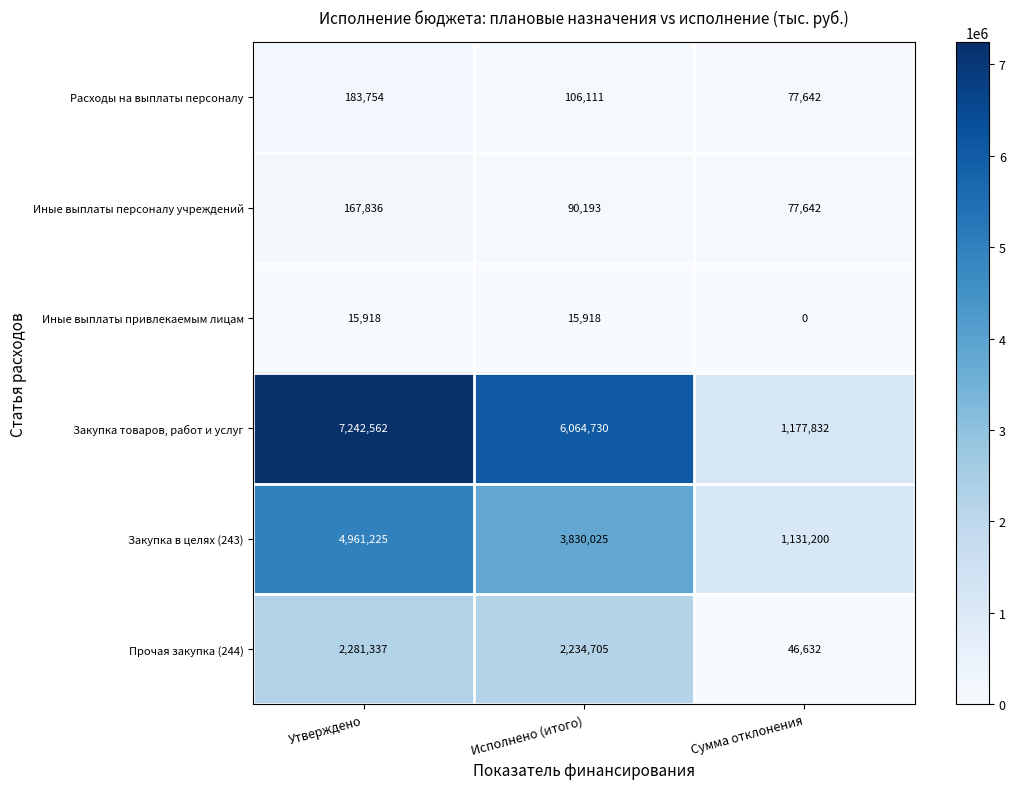

Which series has the widest spread of values?

Закупка товаров, работ и услуг